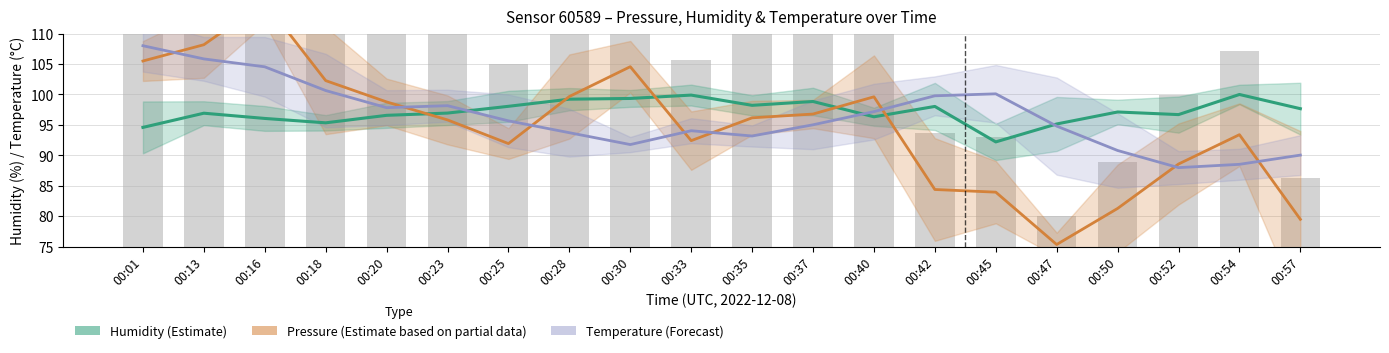

The Temperature (Forecast) series shows 124.8 at 00:33. True or false?

False